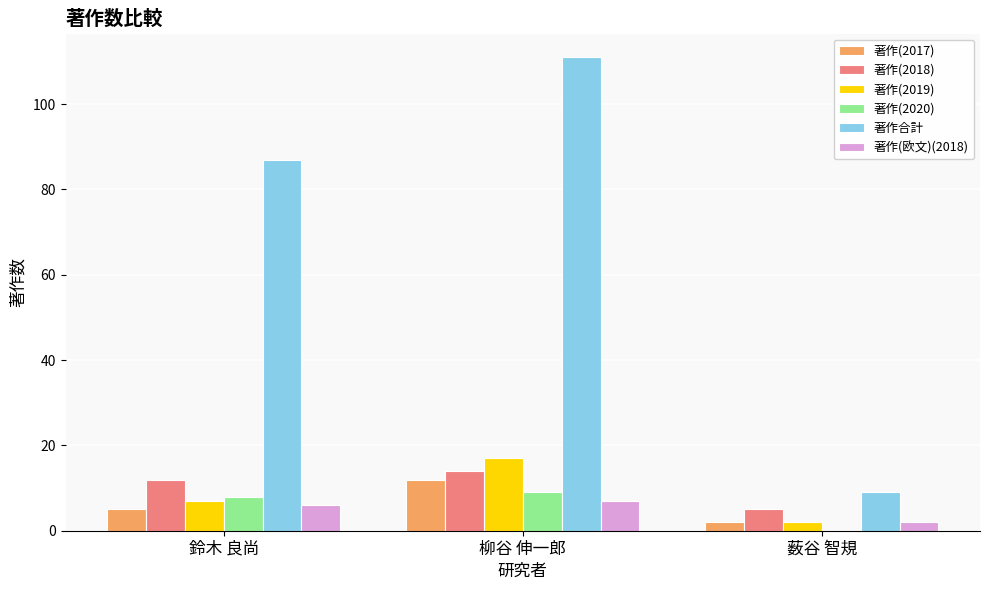

At which category is the sum across all series the highest?

柳谷 伸一郎